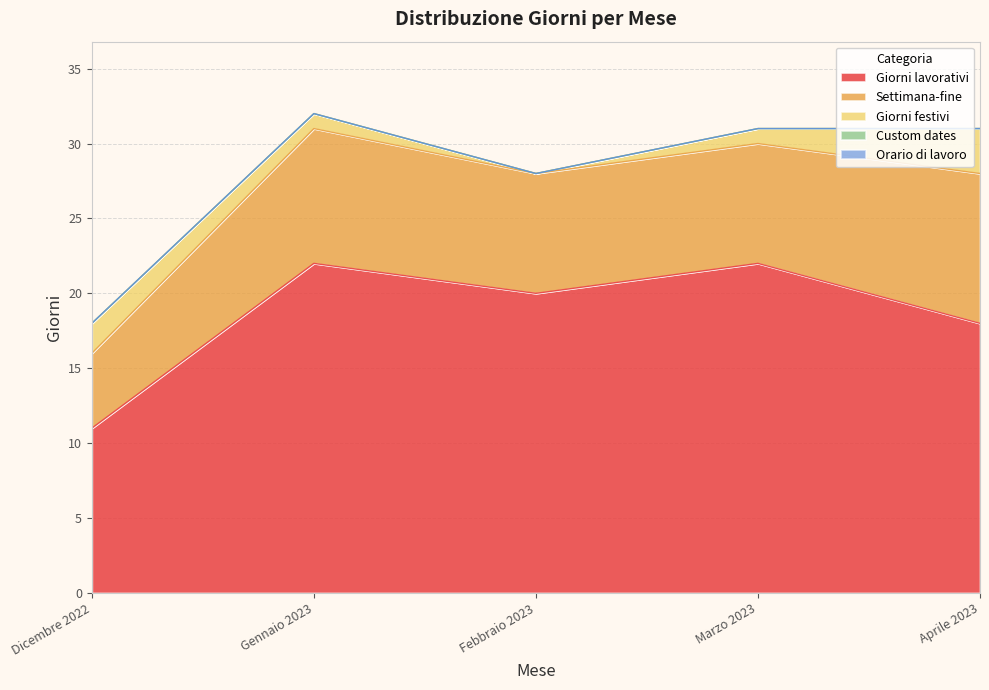

What is the label of the 2nd point from the left?

Gennaio 2023